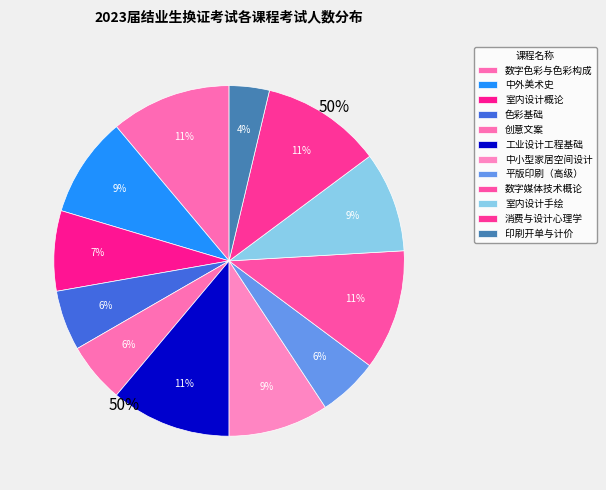

Does any single category account for the majority?

No